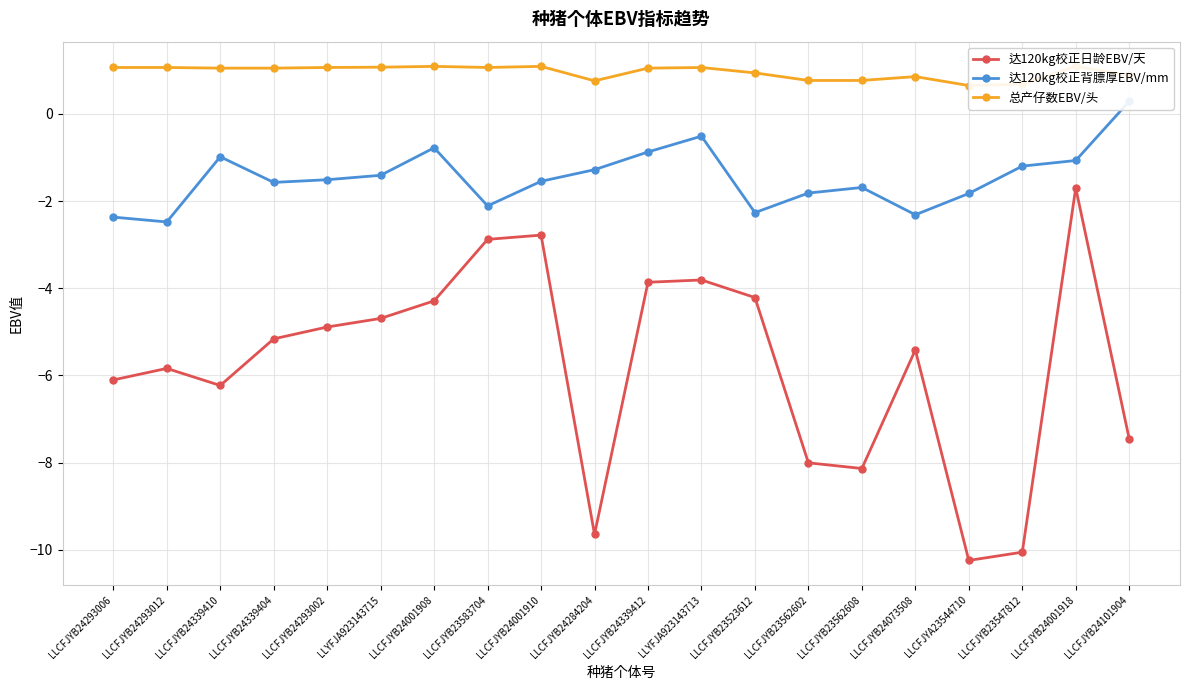

Between LLCFJYB24339410 and LLCFJYB24001908, which series saw the biggest shift?

达120kg校正日龄EBV/天